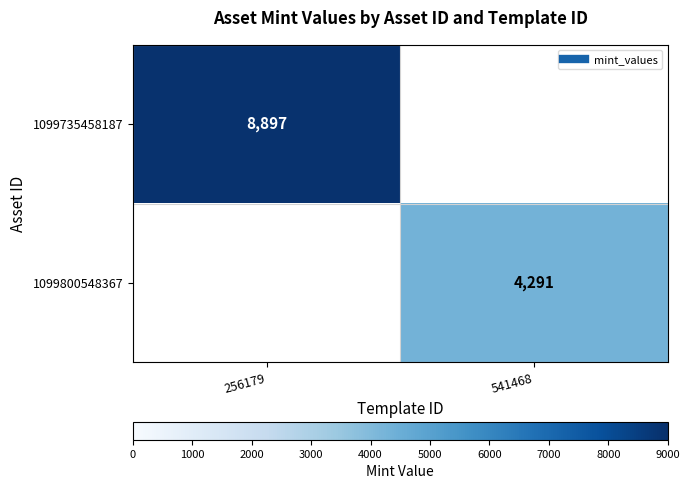

At how many categories does at least one series exceed 7432?

1